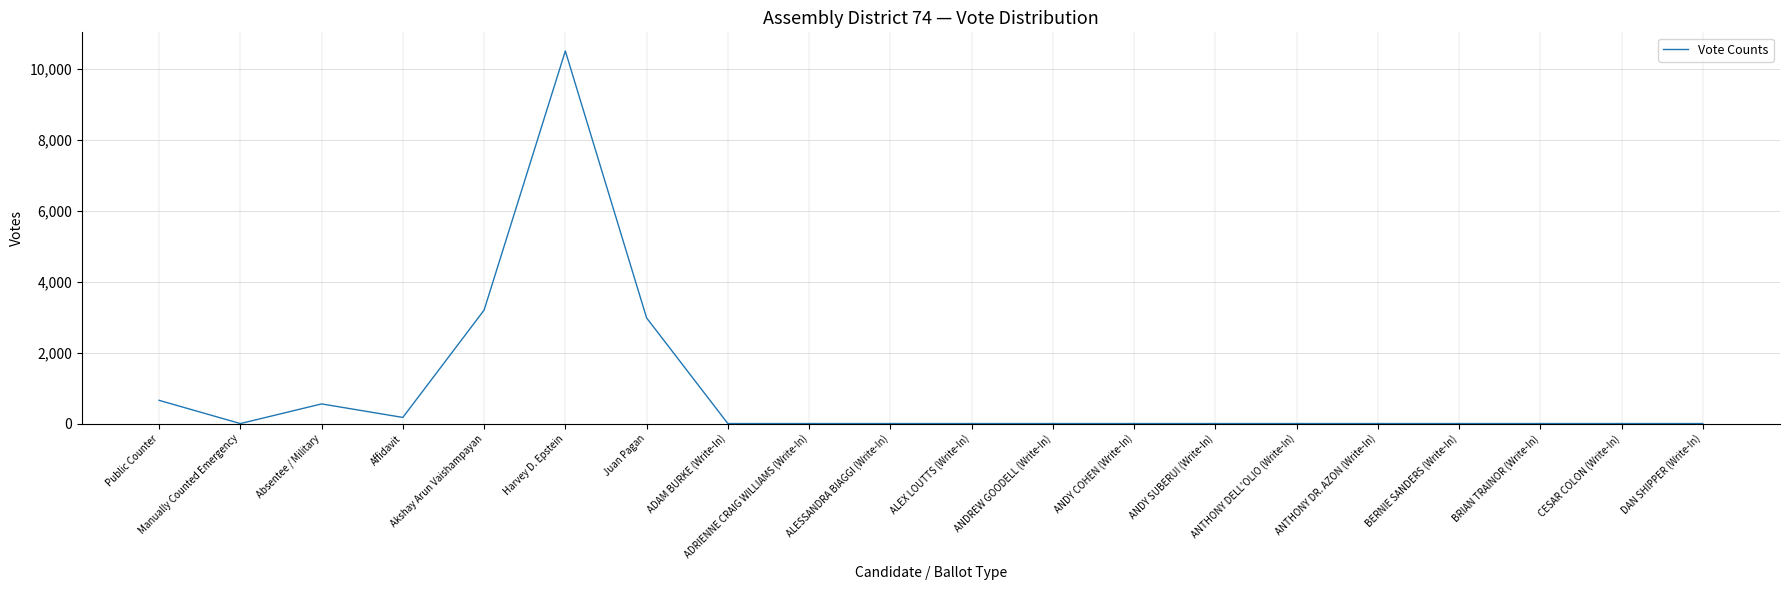

Where is the data nearest to the value 5258?

Akshay Arun Vaishampayan